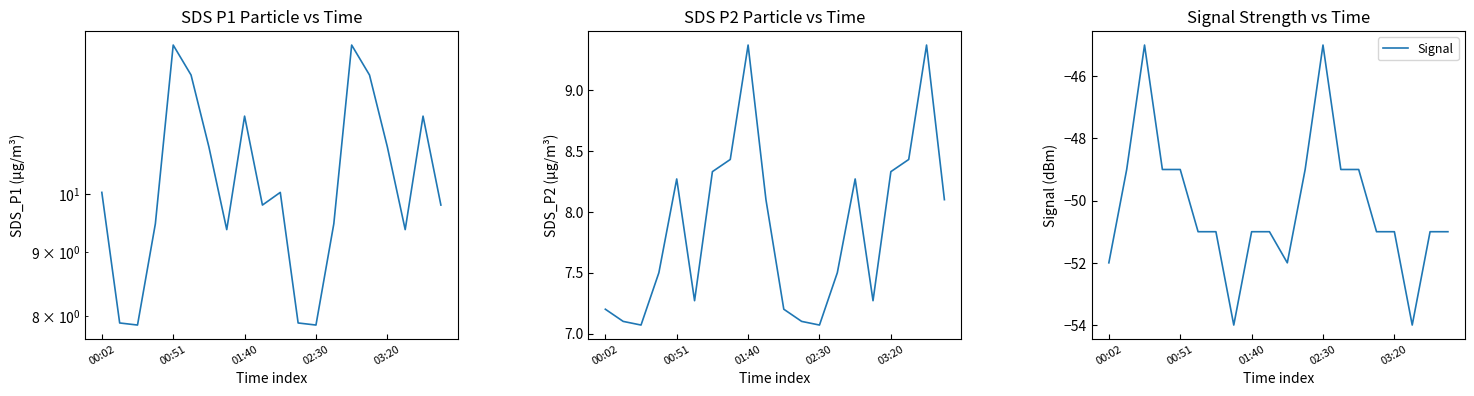

The value of Signal at 6 is -80.5. True or false?

False